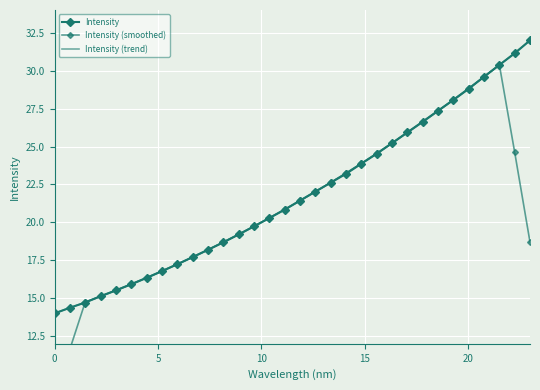

Reading left to right, list all the values displayed in this chart.

Intensity: 14.0	14.4	14.7	15.1	15.5	15.9	16.3	16.8	17.2	17.7	18.2	18.7	19.2	19.7	20.3	20.8	21.4	22.0	22.6	23.2	23.9	24.5	25.2	25.9	26.6	27.4	28.1	28.8	29.6	30.4	31.1	32.0
Intensity (smoothed): 8.6	11.6	14.8	15.1	15.5	15.9	16.4	16.8	17.3	17.7	18.2	18.7	19.2	19.8	20.3	20.9	21.4	22.0	22.6	23.3	23.9	24.6	25.2	25.9	26.6	27.4	28.1	28.8	29.6	30.4	24.6	18.7
Intensity (trend): 14.0	14.4	14.7	15.1	15.5	15.9	16.3	16.8	17.2	17.7	18.2	18.7	19.2	19.7	20.3	20.8	21.4	22.0	22.6	23.3	23.9	24.5	25.2	25.9	26.6	27.3	28.1	28.8	29.6	30.4	31.2	32.0